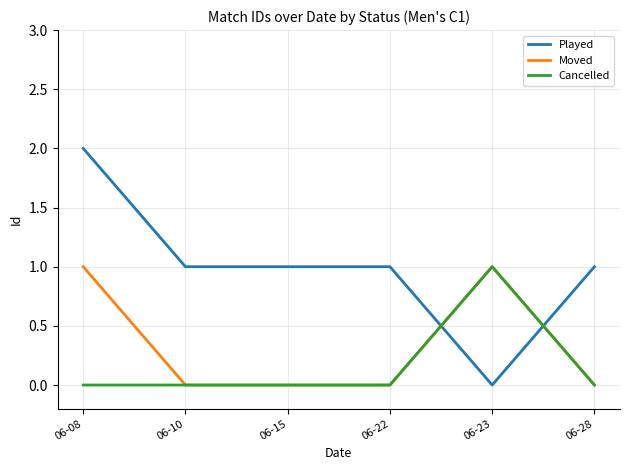

Which series has the widest spread of values?

Played